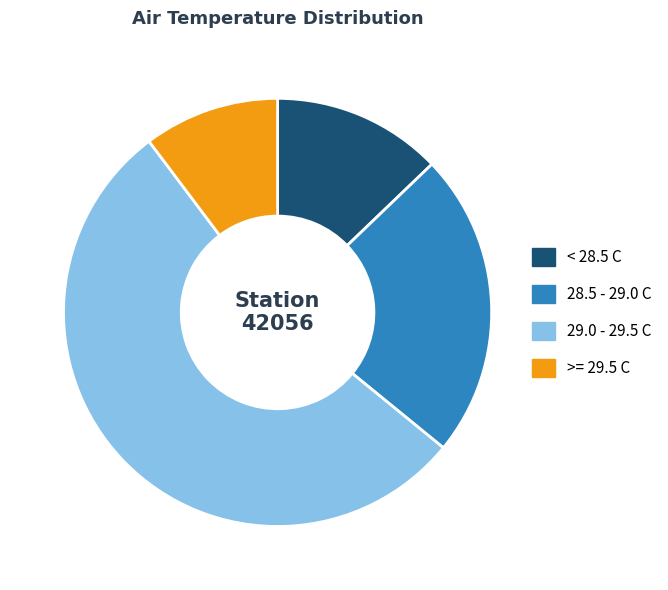

Does any single category account for the majority?

Yes